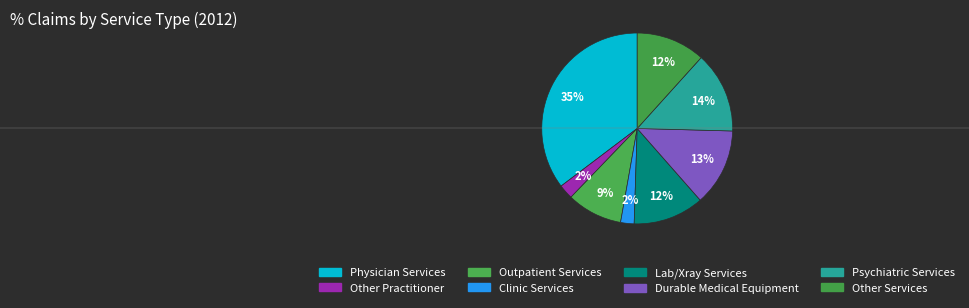

Count the number of slices in the pie.

8